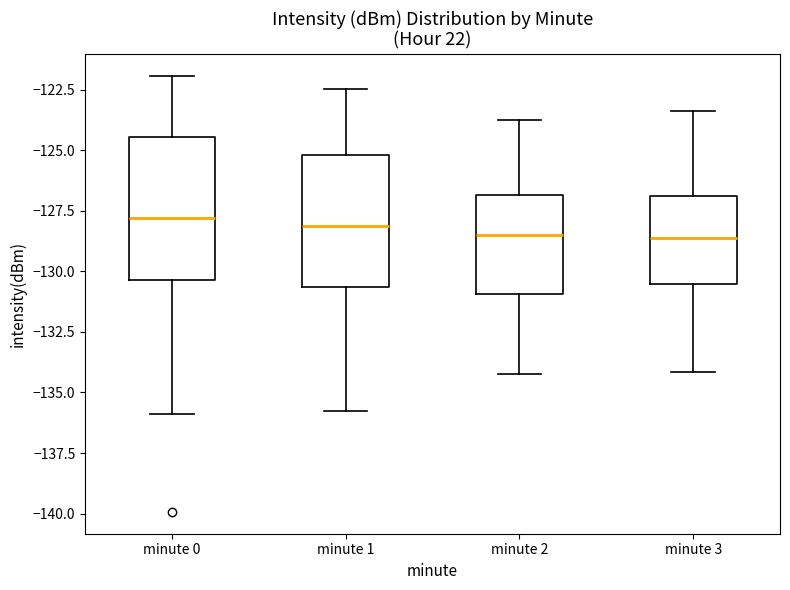

Reading left to right, transcribe this box plot: for each box, give where its median line is, the range the box spans, and where its two whiskers end, as read against the y-axis. The values are not printed on the chart, so give them approximately, as read against the axis.

minute 0: median -128.0, box -130.5 to -124.5, whiskers -136.0 to -122.0
minute 1: median -128.0, box -130.5 to -125.0, whiskers -136.0 to -122.5
minute 2: median -128.5, box -131.0 to -127.0, whiskers -134.5 to -123.5
minute 3: median -128.5, box -130.5 to -127.0, whiskers -134.0 to -123.5